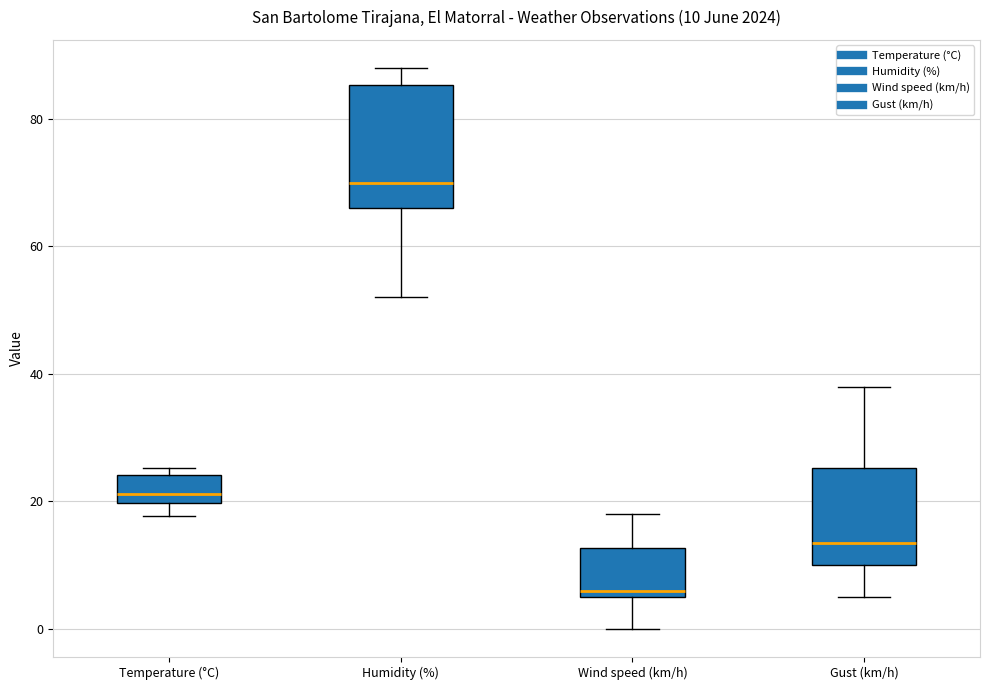

Which box's median line is the highest?

Humidity (%)